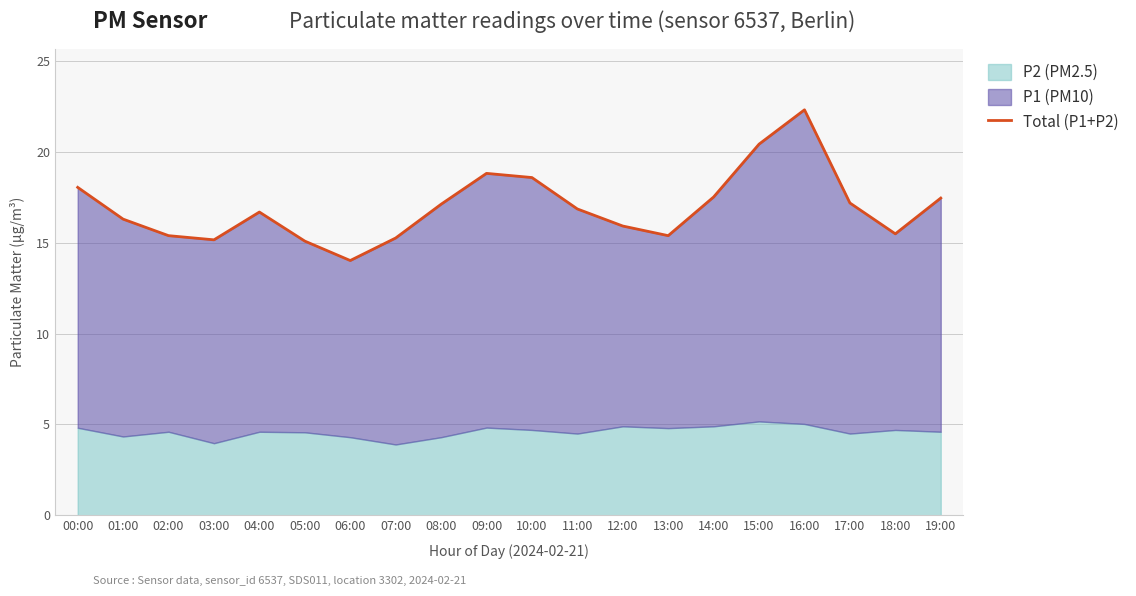

What is the label of the 17th point from the right?

03:00